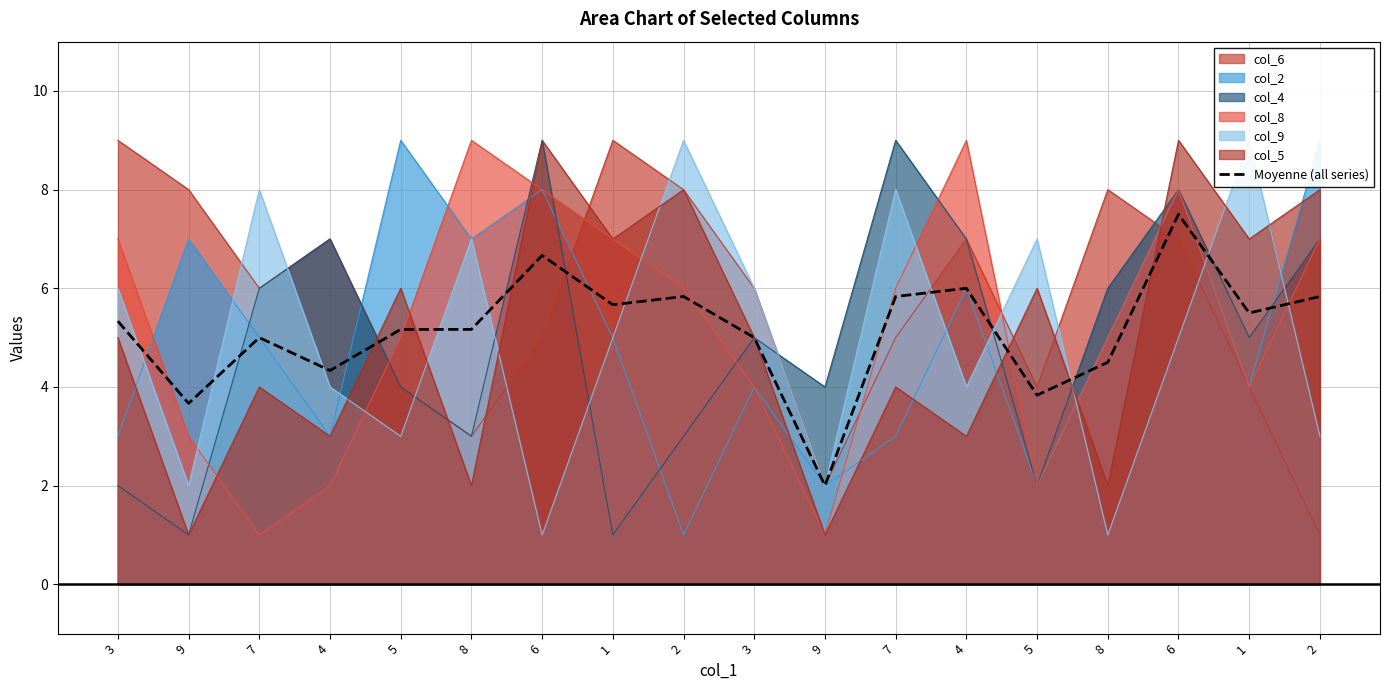

At which category does the data reach its first local valley?

9